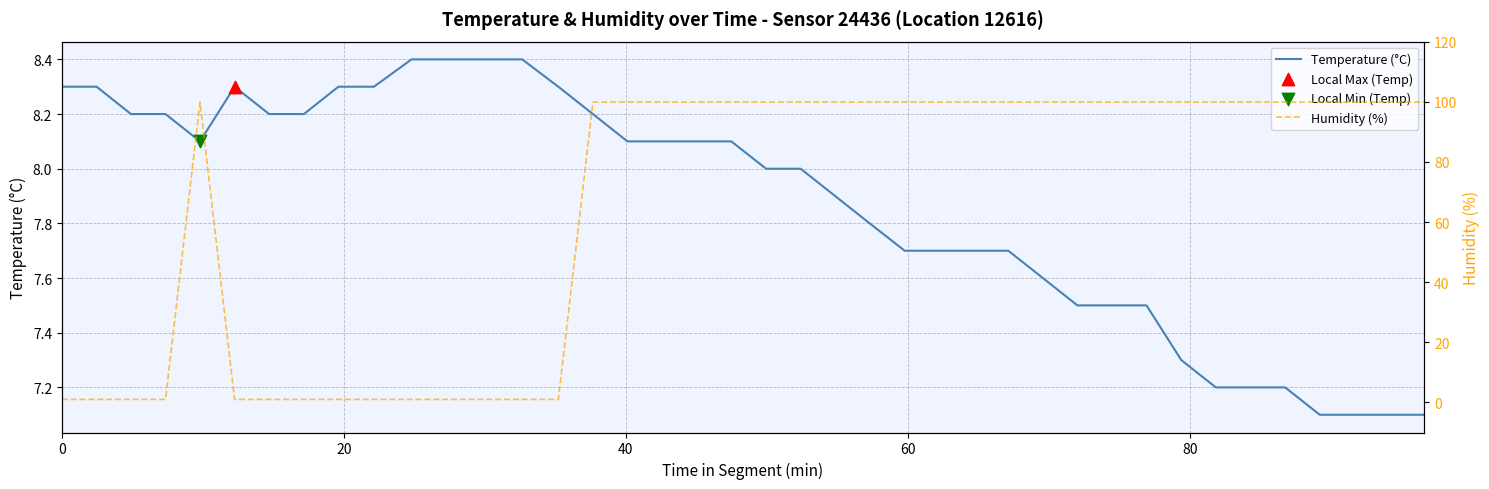

What are all the series names shown in the legend?

Temperature (°C), Humidity (%)